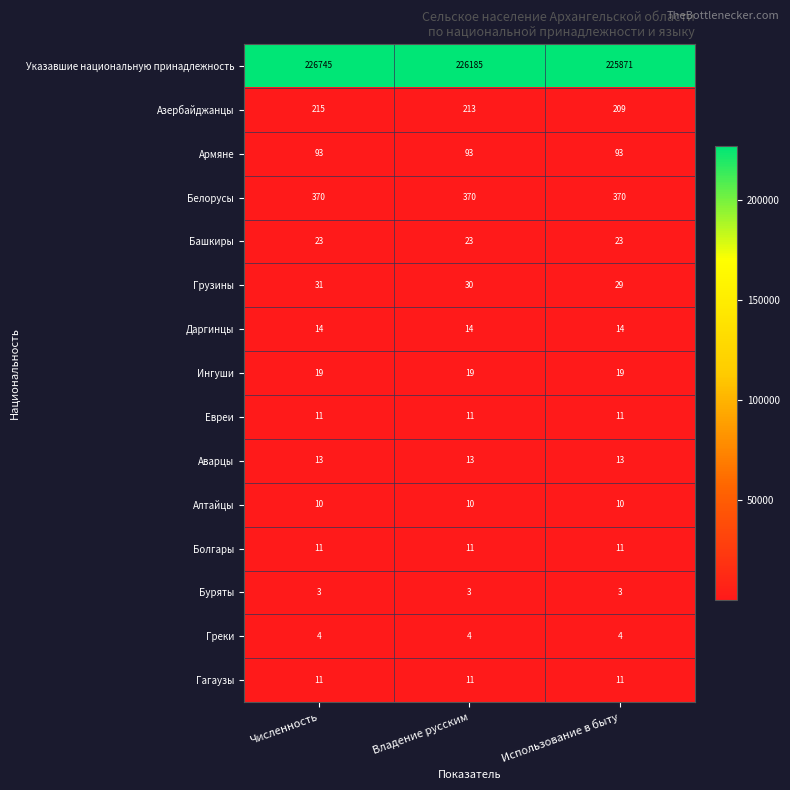

What is the difference between the highest and lowest values at Использование в быту?

225868